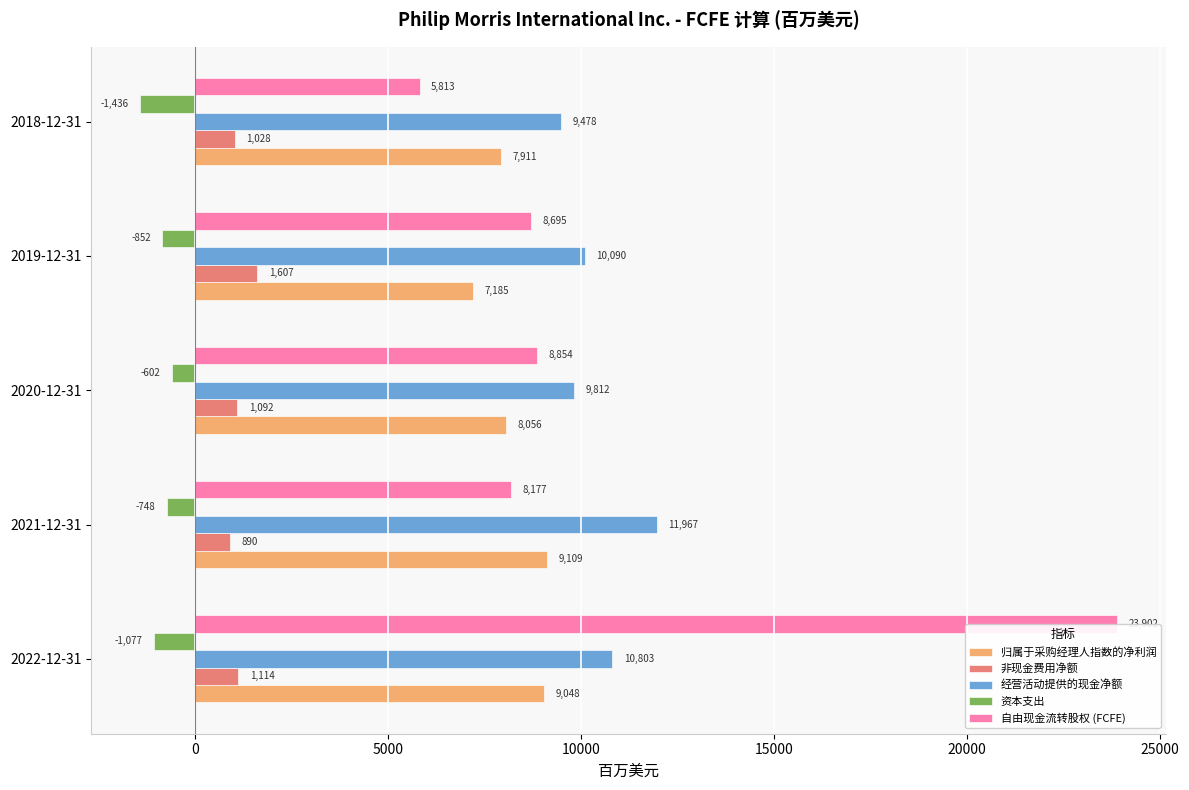

Which series has the largest range (max minus min)?

自由现金流转股权 (FCFE)